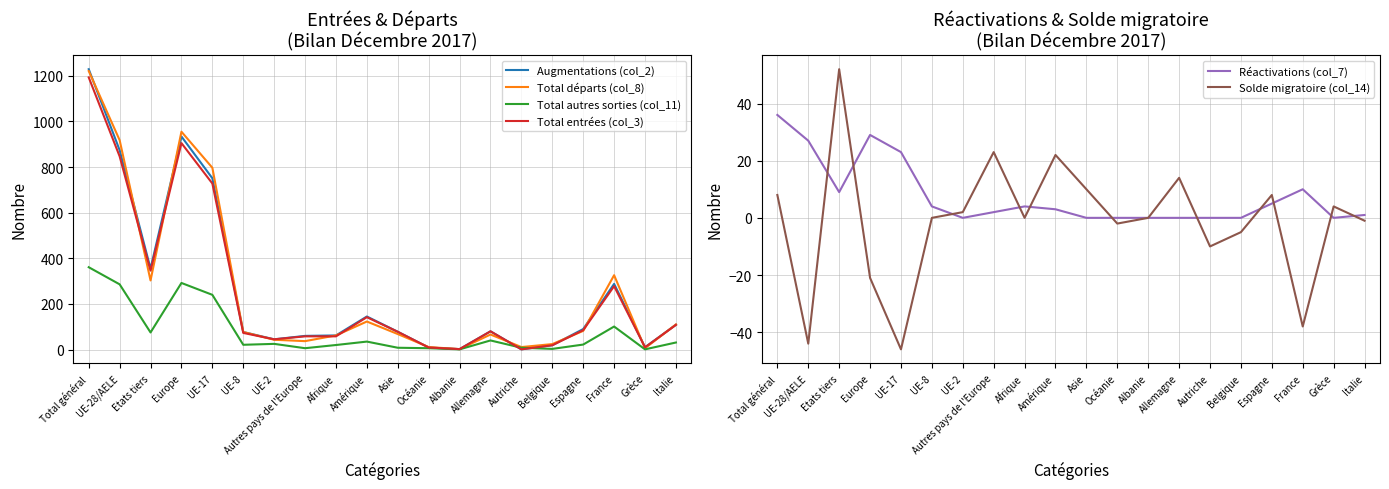

Which series has the largest total across all categories?

Total départs (col_8)